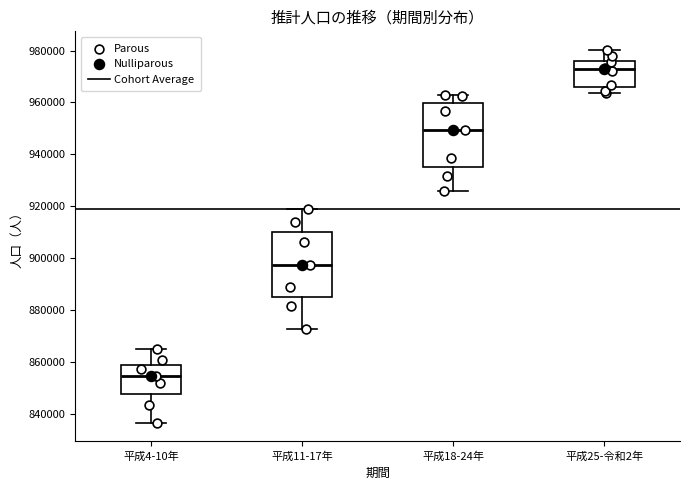

Which box has the lowest median line?

平成4-10年